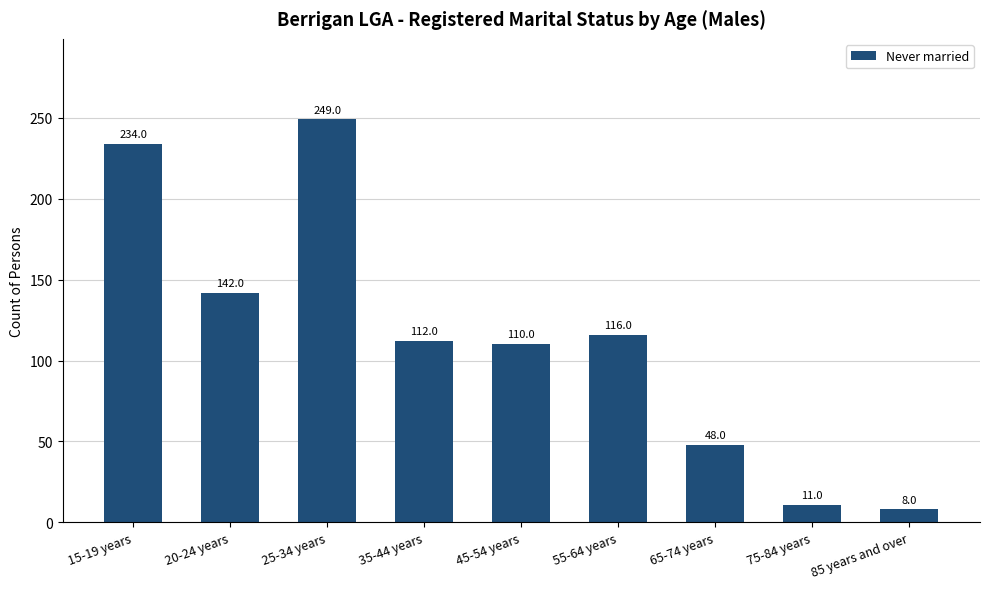

List the labels in order of value, smallest first.

85 years and over, 75-84 years, 65-74 years, 45-54 years, 35-44 years, 55-64 years, 20-24 years, 15-19 years, 25-34 years